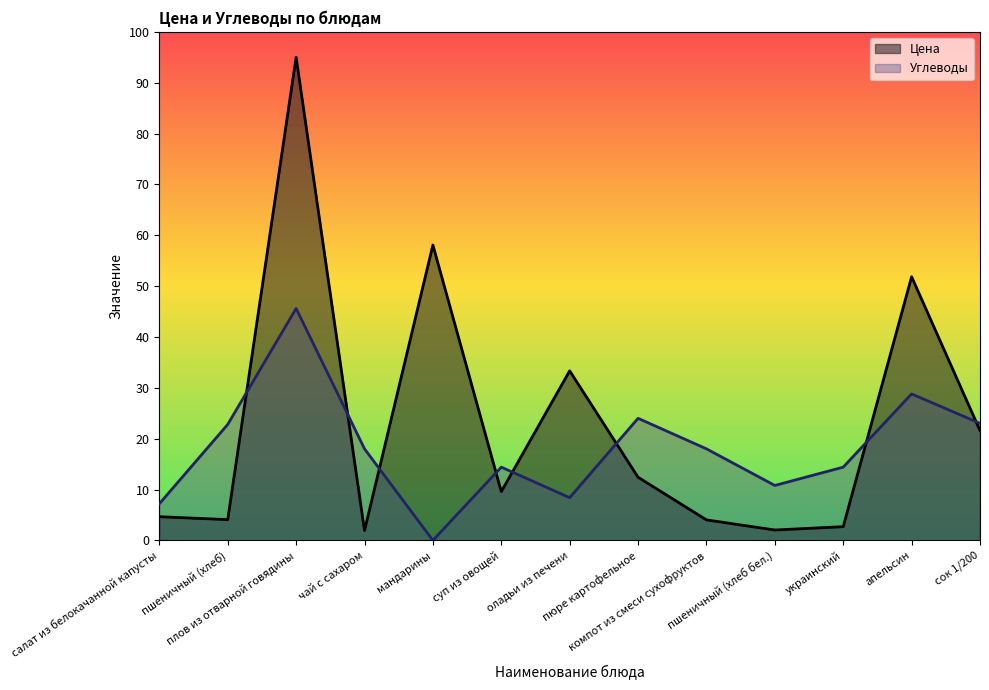

The value of Цена at пшеничный (хлеб бел.) is 2.0. True or false?

True